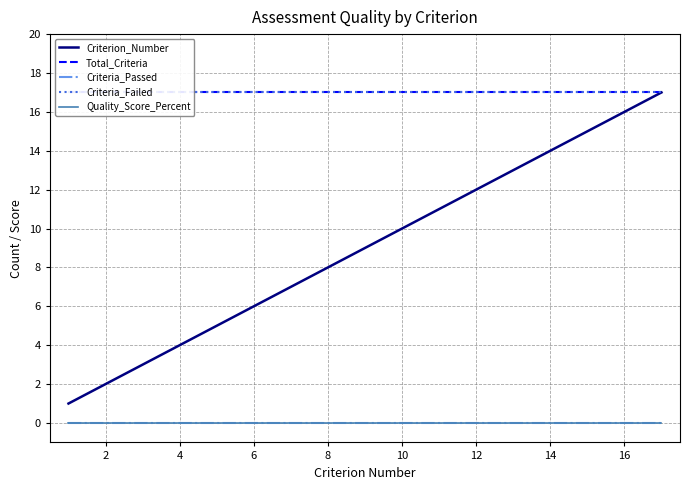

What is the total value across all series at 12?

41